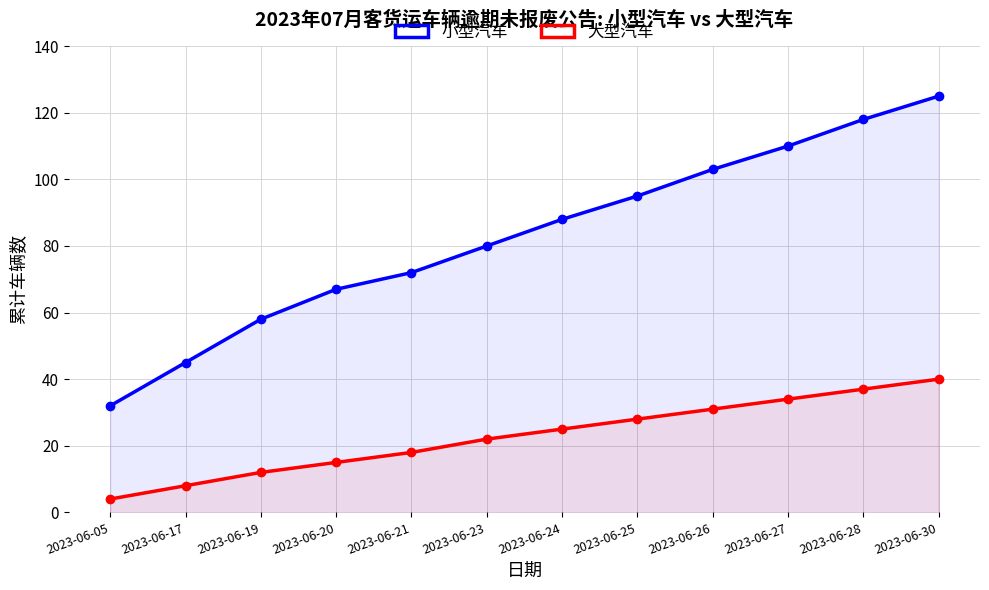

What is the spread (max minus min) of values at 2023-06-21?

54